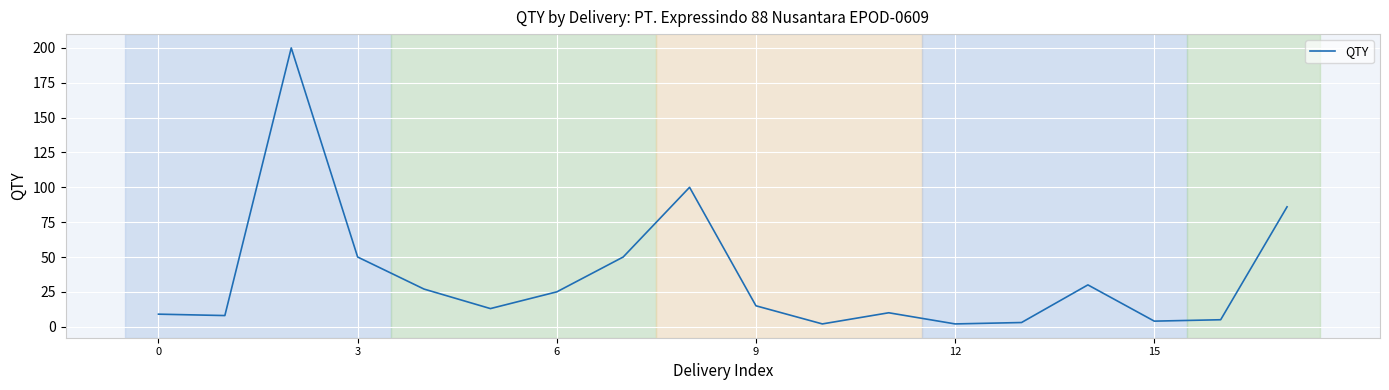

What is the maximum value shown in the chart?

200